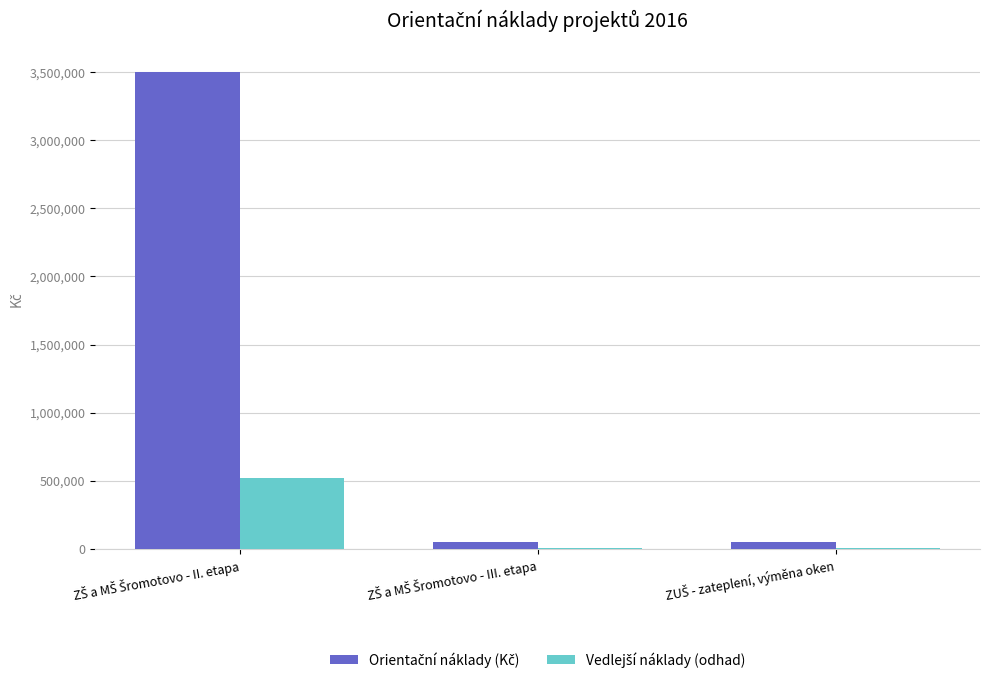

What is the average value of the Vedlejší náklady (odhad) series?

180174.5